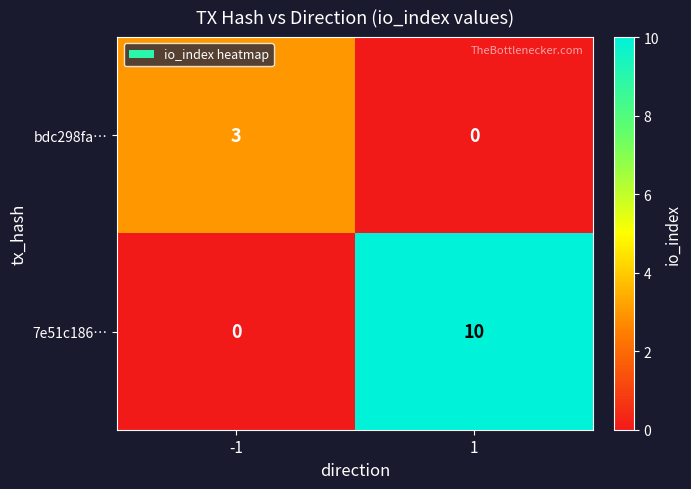

Reading right to left, extract all data points from this chart.

bdc298fa…: 1=0	-1=3
7e51c186…: 1=10	-1=0